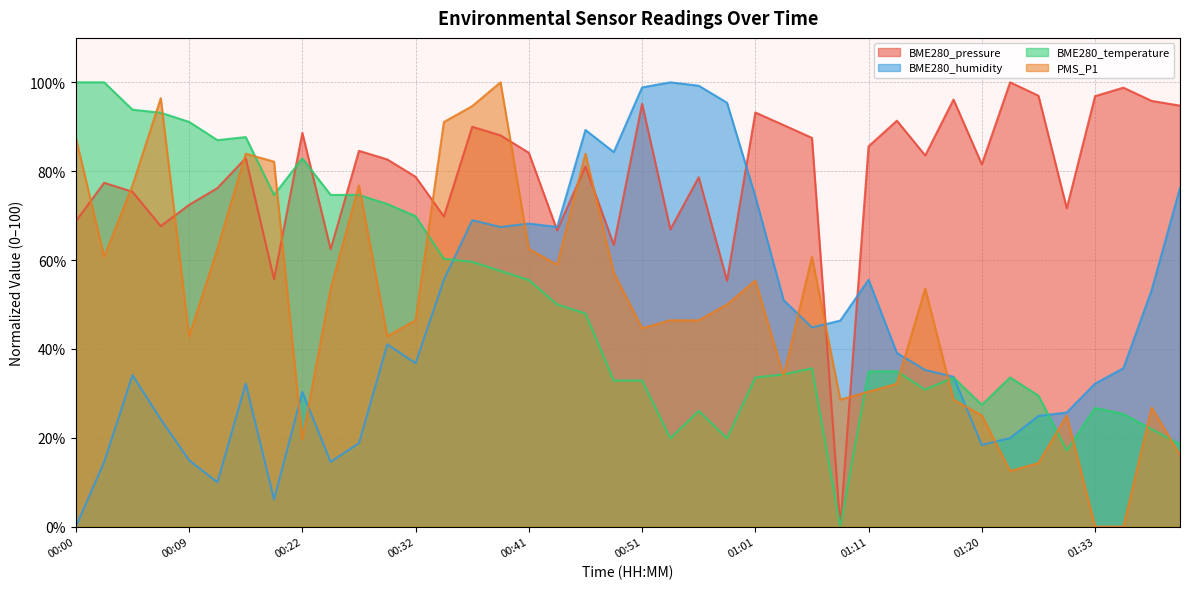

What are all the series names shown in the legend?

BME280_pressure, BME280_humidity, BME280_temperature, PMS_P1